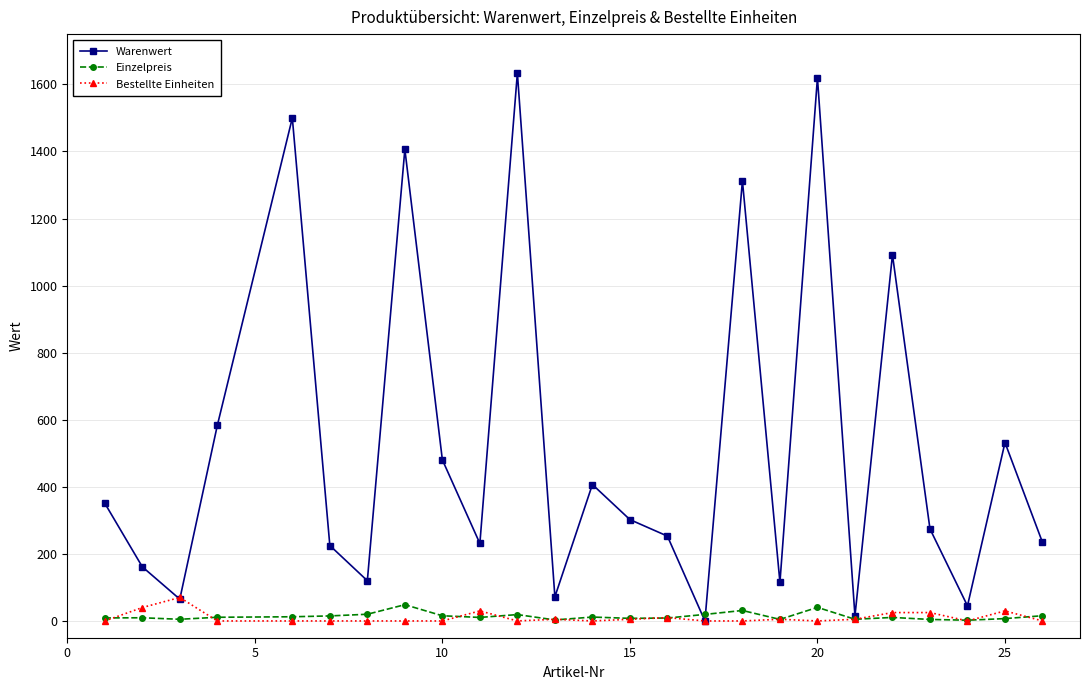

In Warenwert, how many points are higher than both neighbors (excluding endpoints)?

8